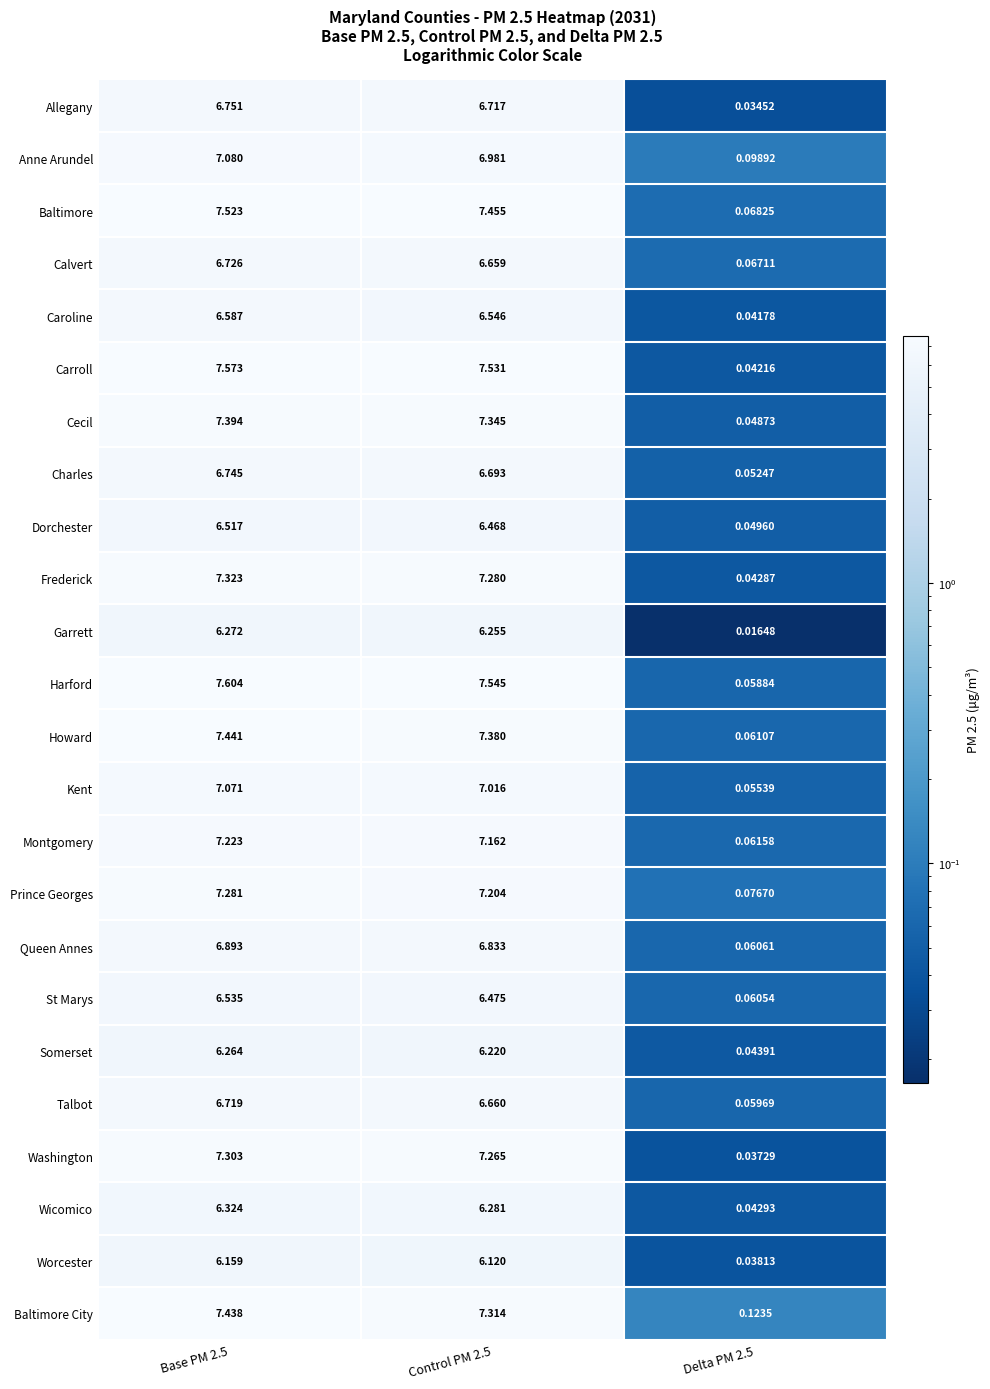

List the series in order of their peak value, highest first.

Harford, Carroll, Baltimore, Howard, Baltimore City, Cecil, Frederick, Washington, Prince Georges, Montgomery, Anne Arundel, Kent, Queen Annes, Allegany, Charles, Calvert, Talbot, Caroline, St Marys, Dorchester, Wicomico, Garrett, Somerset, Worcester